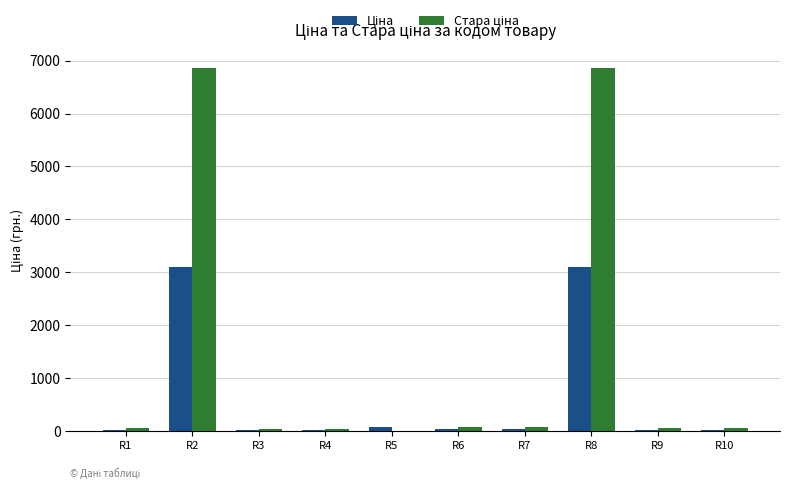

What is the greatest value displayed?

6869.4